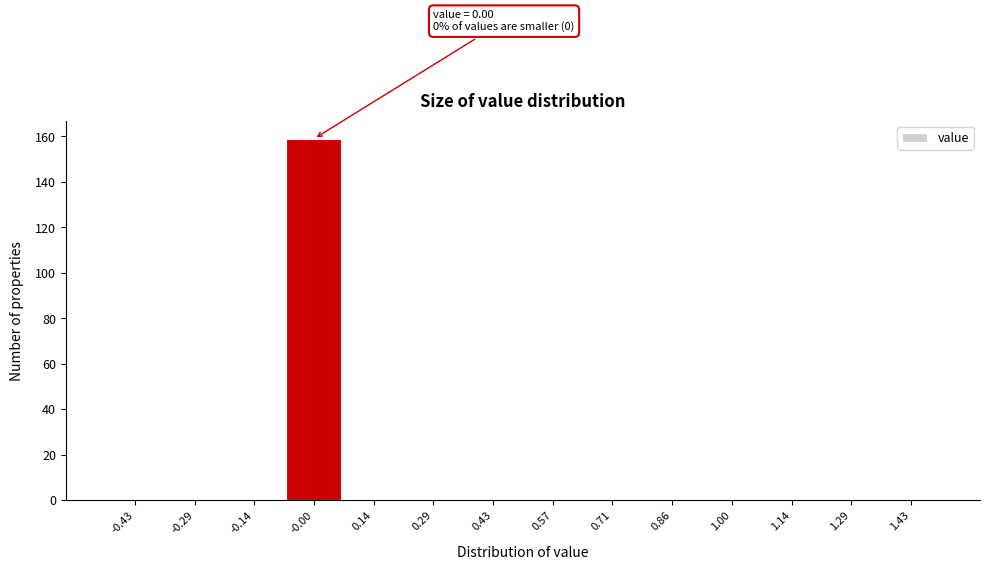

Over which range of the x-axis is the bar tallest?

-0.08 to 0.08